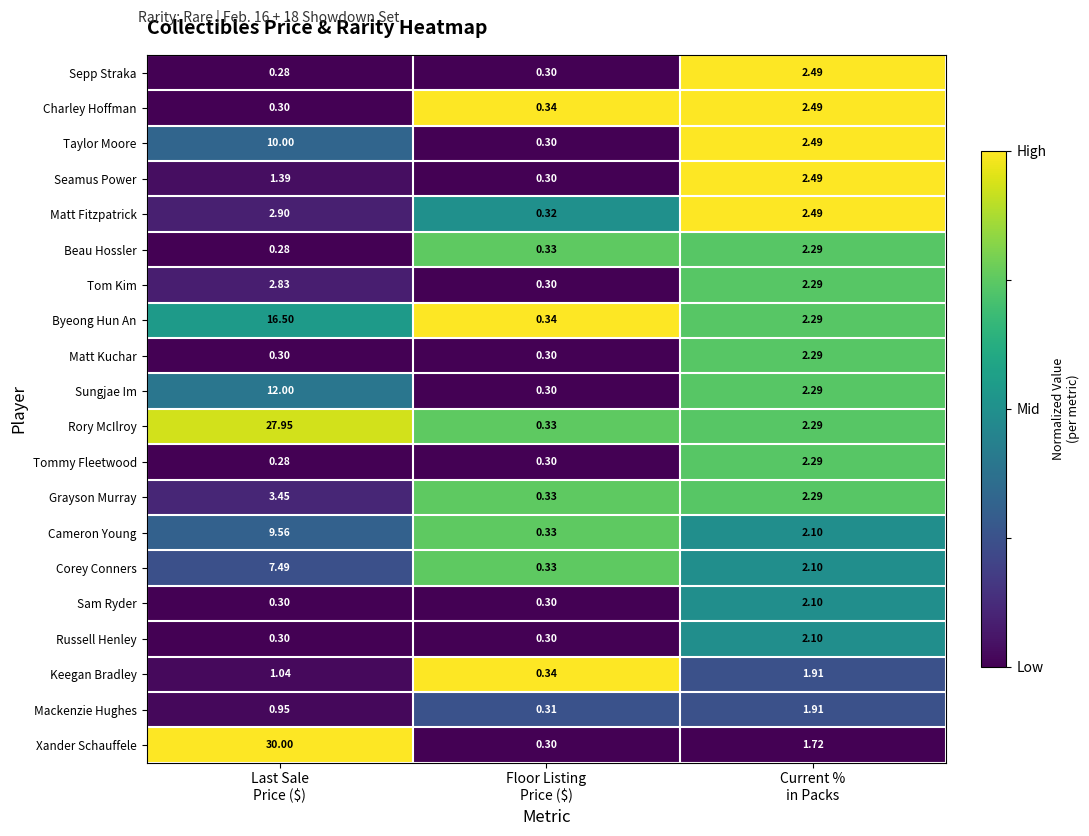

Which series has the largest total across all categories?

Xander Schauffele